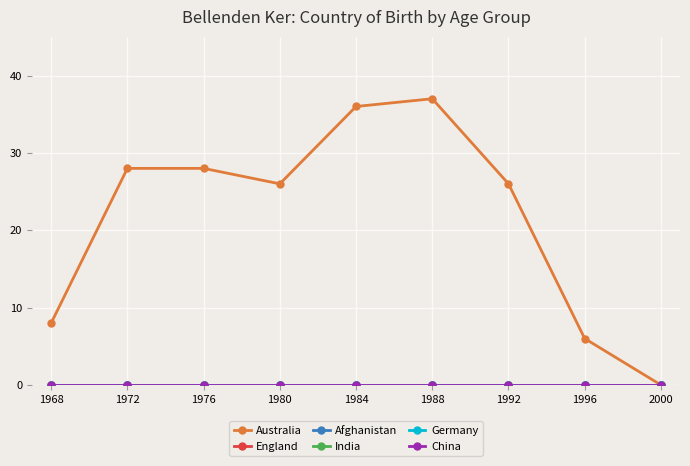

Which series changed the most between 1980 and 1992?

Australia